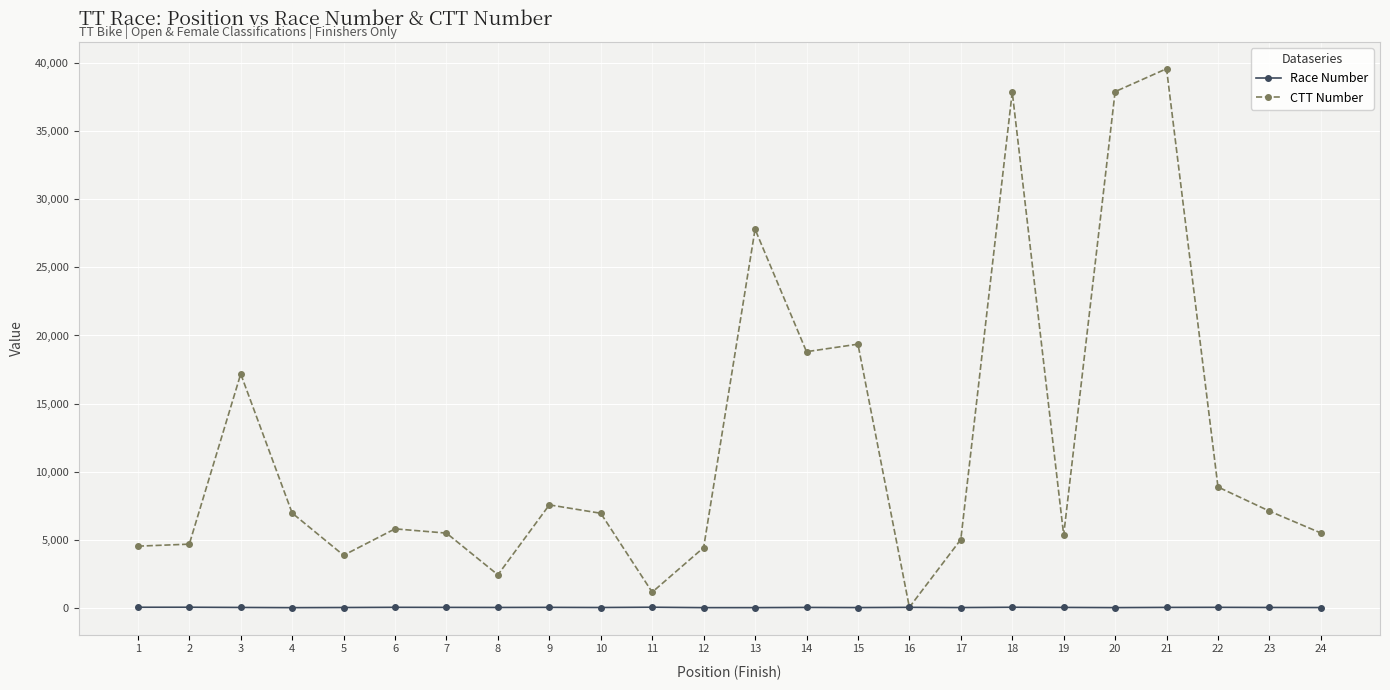

What are all the series names shown in the legend?

Race Number, CTT Number